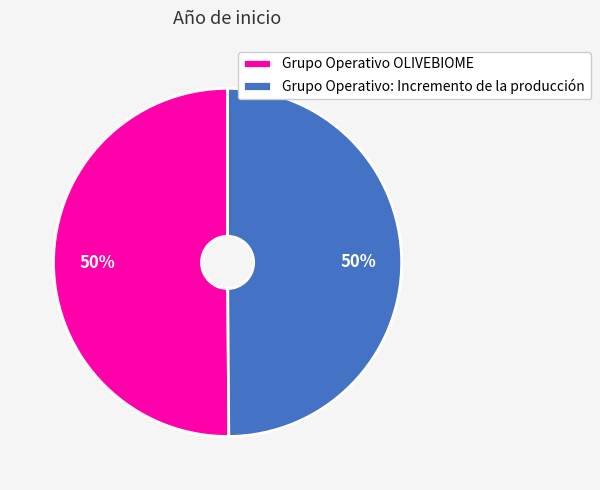

What percentage is the Grupo Operativo: Incremento de la producción slice, to the nearest percent?

50%